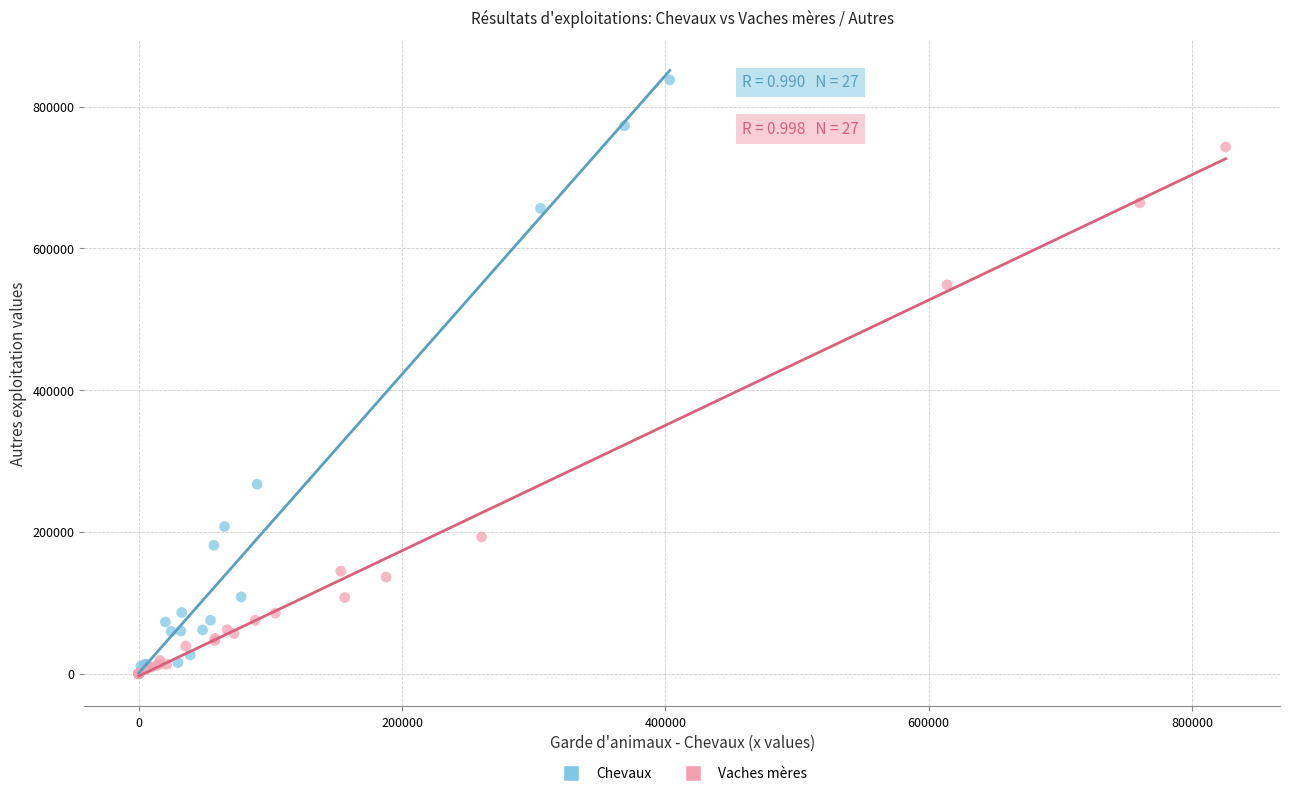

Which series has the widest spread of Y values?

Chevaux